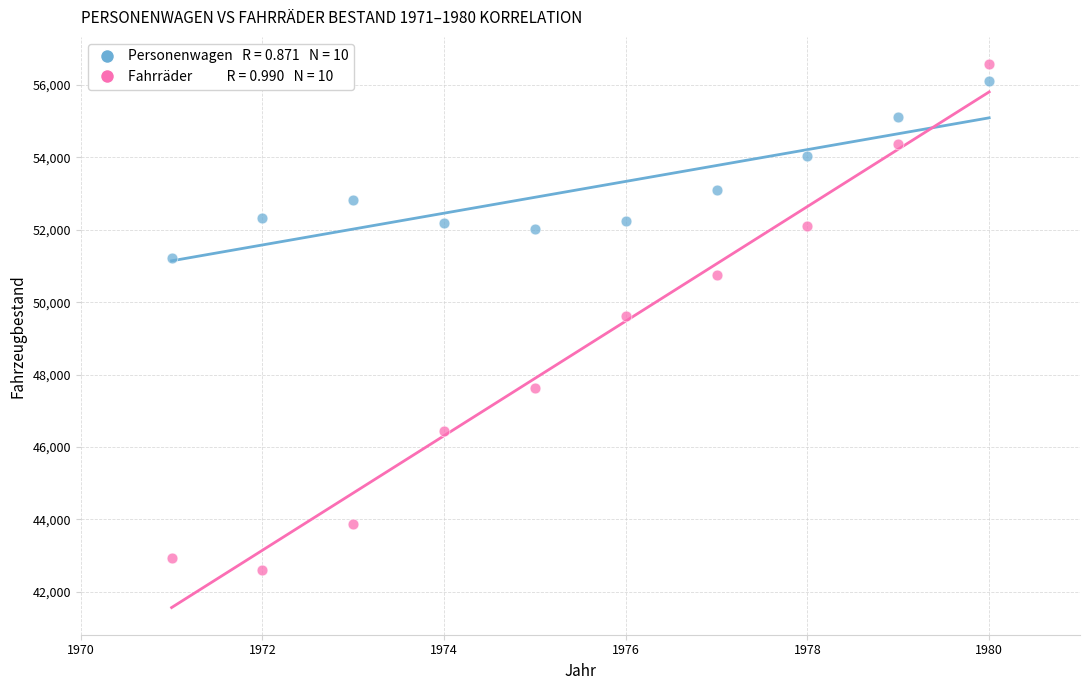

Across all data points, what is the range of Y values (max minus min)?

13982